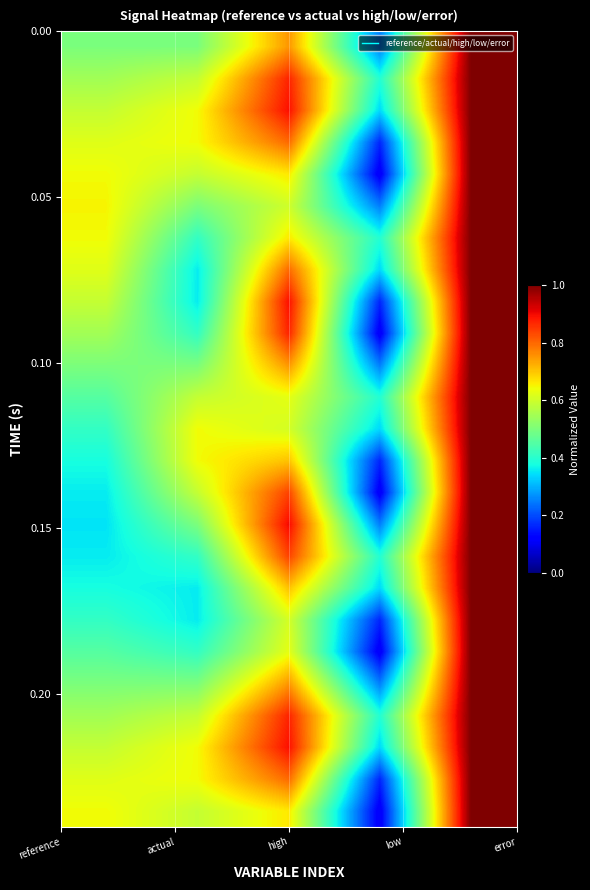

At how many categories does at least one series exceed 0?

5